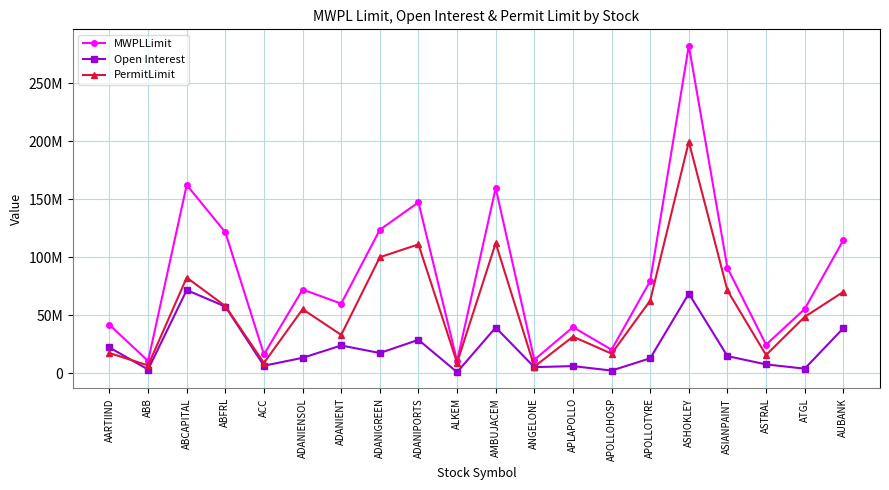

True or false: MWPLLimit and PermitLimit intersect in this chart.

False